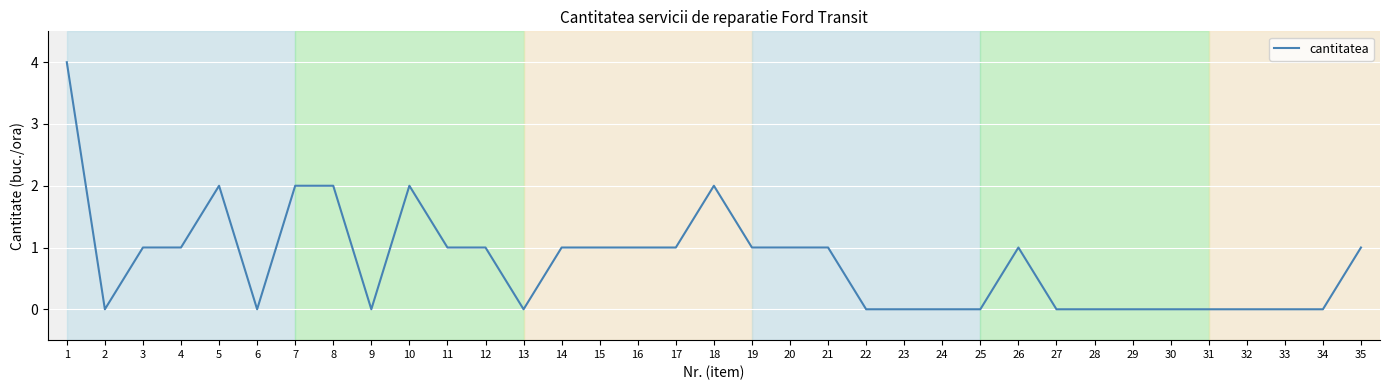

Which has a higher value, 35 or 30?

35